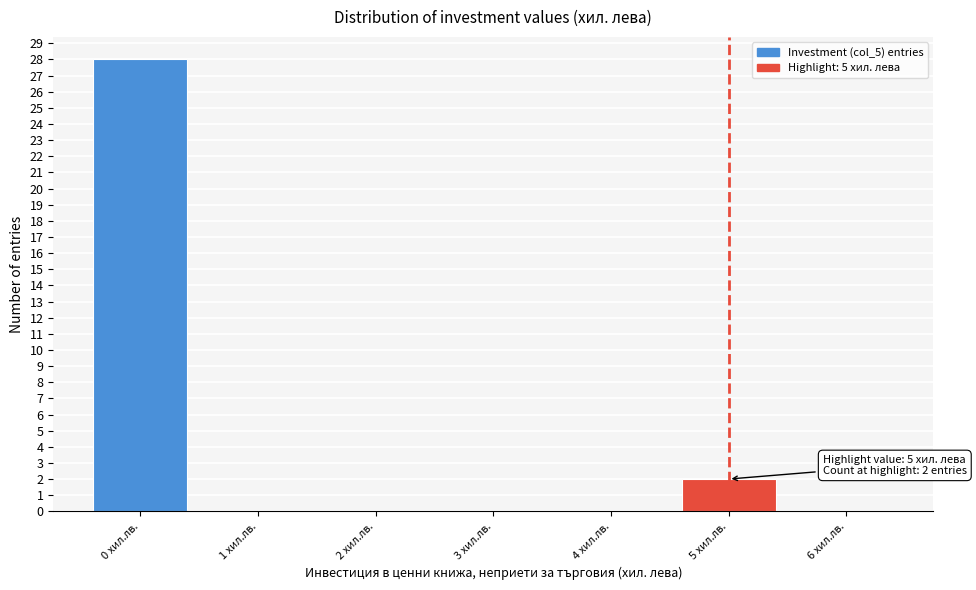

Which range on the x-axis has the tallest bar?

-0.5 to 0.5